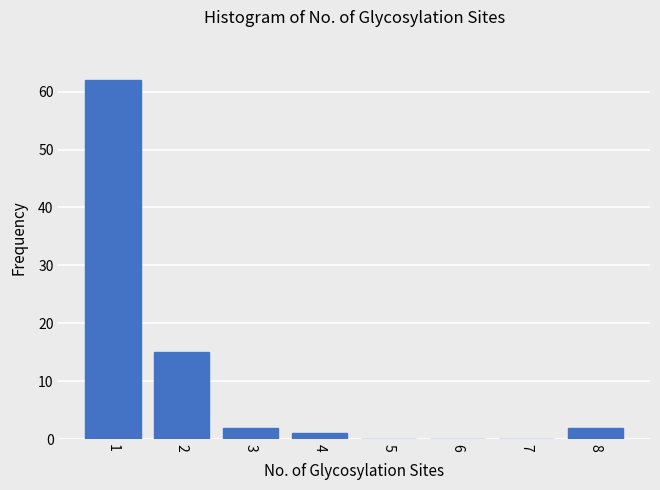

Reading left to right, extract all data points from this chart.

1=62	2=15	3=2	4=1	5=0	6=0	7=0	8=2